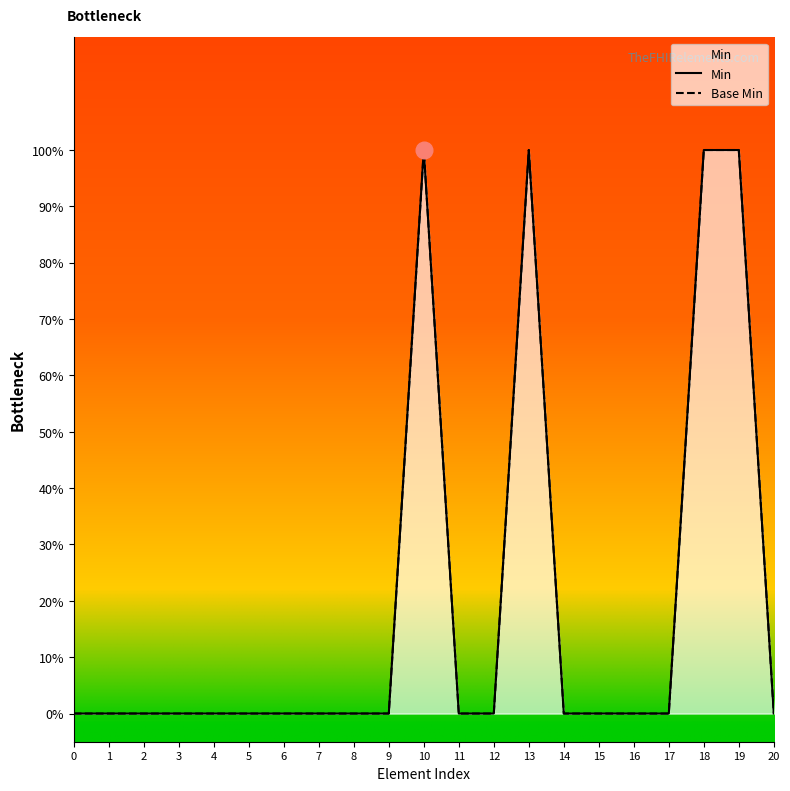

Reading left to right, transcribe all the data shown in this chart.

Min: 0=0	1=0	2=0	3=0	4=0	5=0	6=0	7=0	8=0	9=0	10=1	11=0	12=0	13=1	14=0	15=0	16=0	17=0	18=1	19=1	20=0
Base Min: 0=0	1=0	2=0	3=0	4=0	5=0	6=0	7=0	8=0	9=0	10=1	11=0	12=0	13=1	14=0	15=0	16=0	17=0	18=1	19=1	20=0